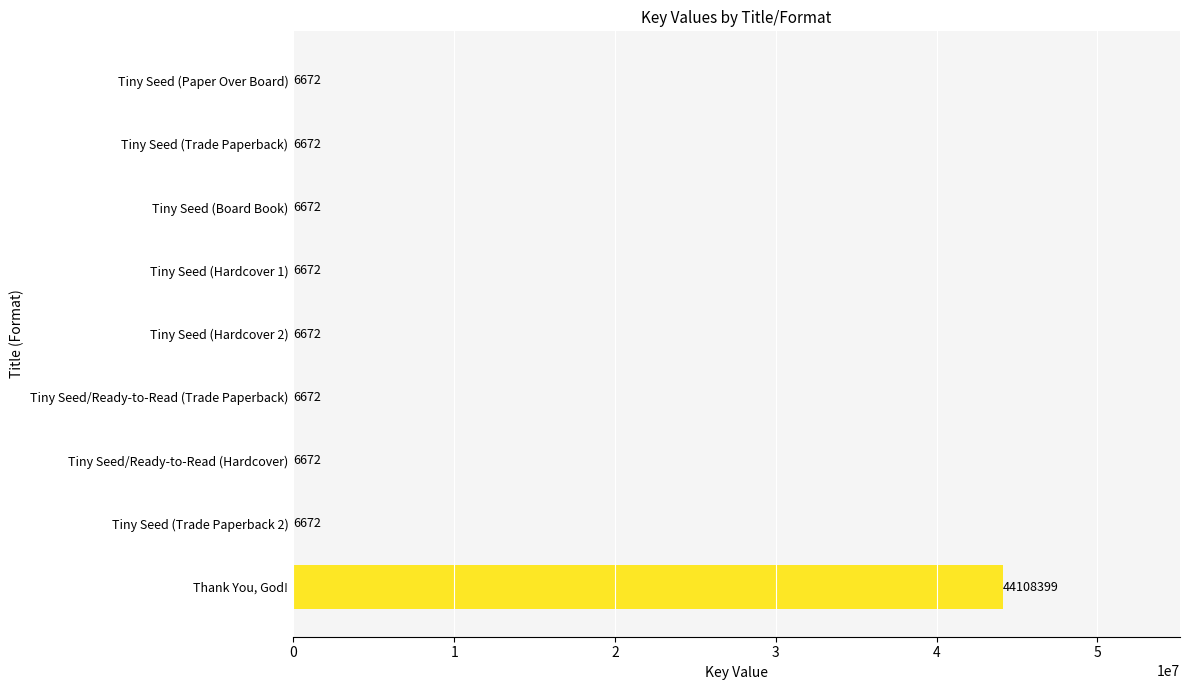

Which label corresponds to the largest value in the chart?

Thank You, God!